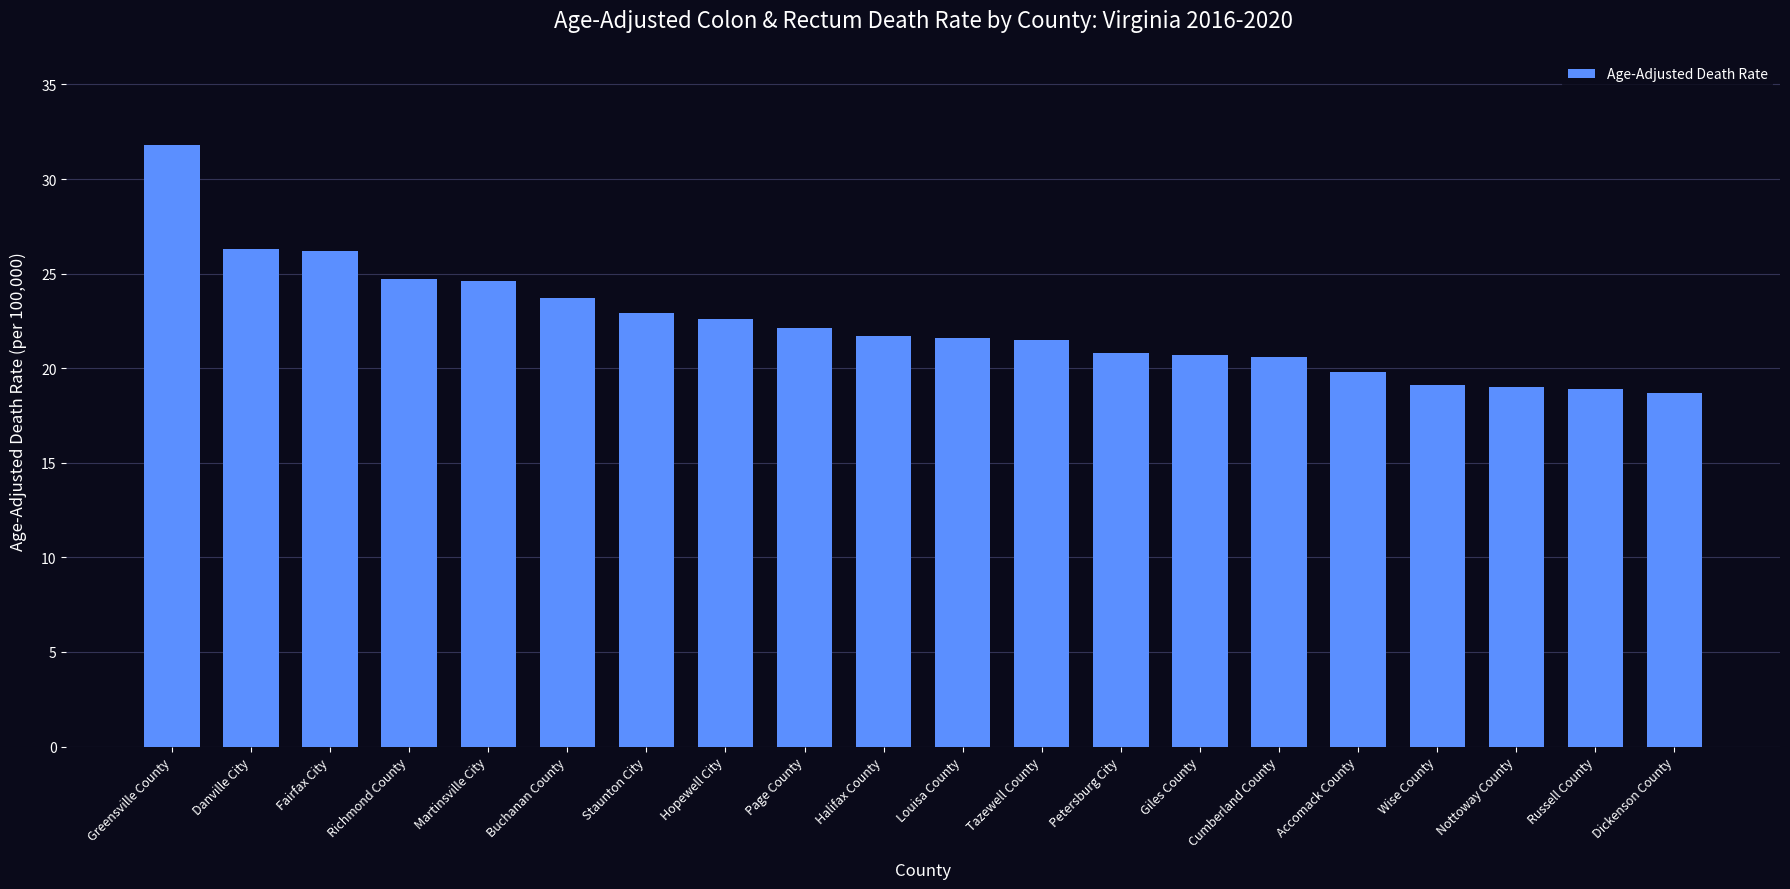

What is the smallest value displayed?

18.7